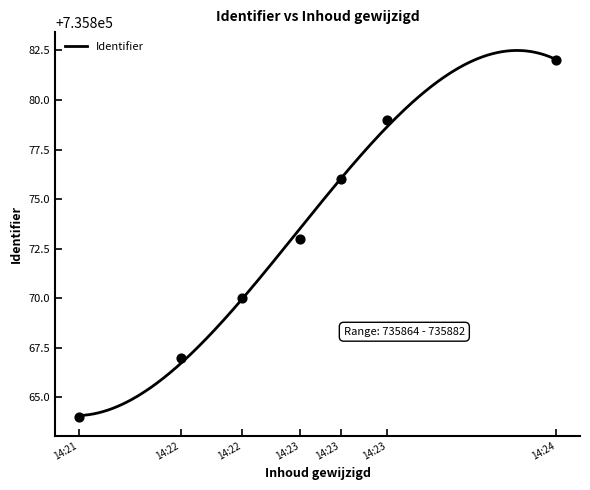

What is the change in value from 14:21 to 14:22?

+6